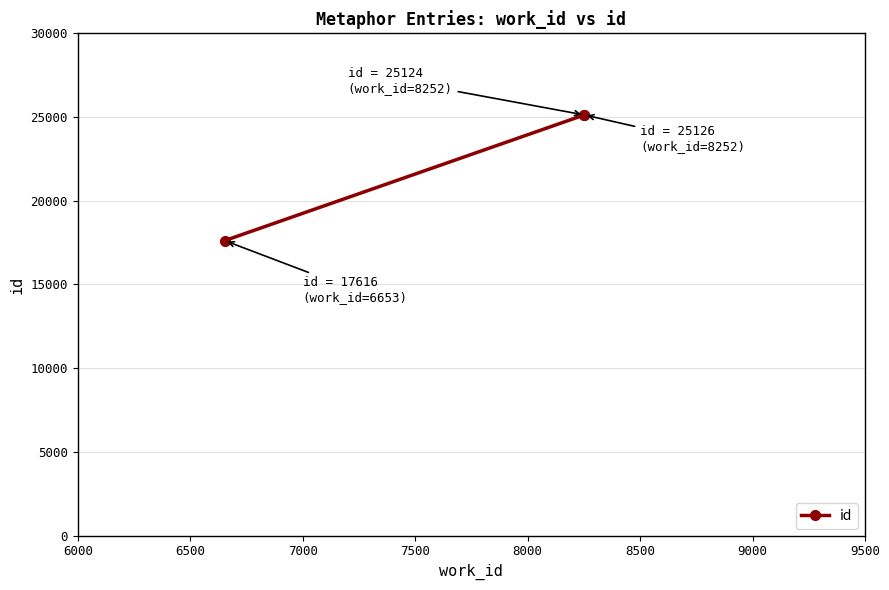

How many data points are less than 25124?

1